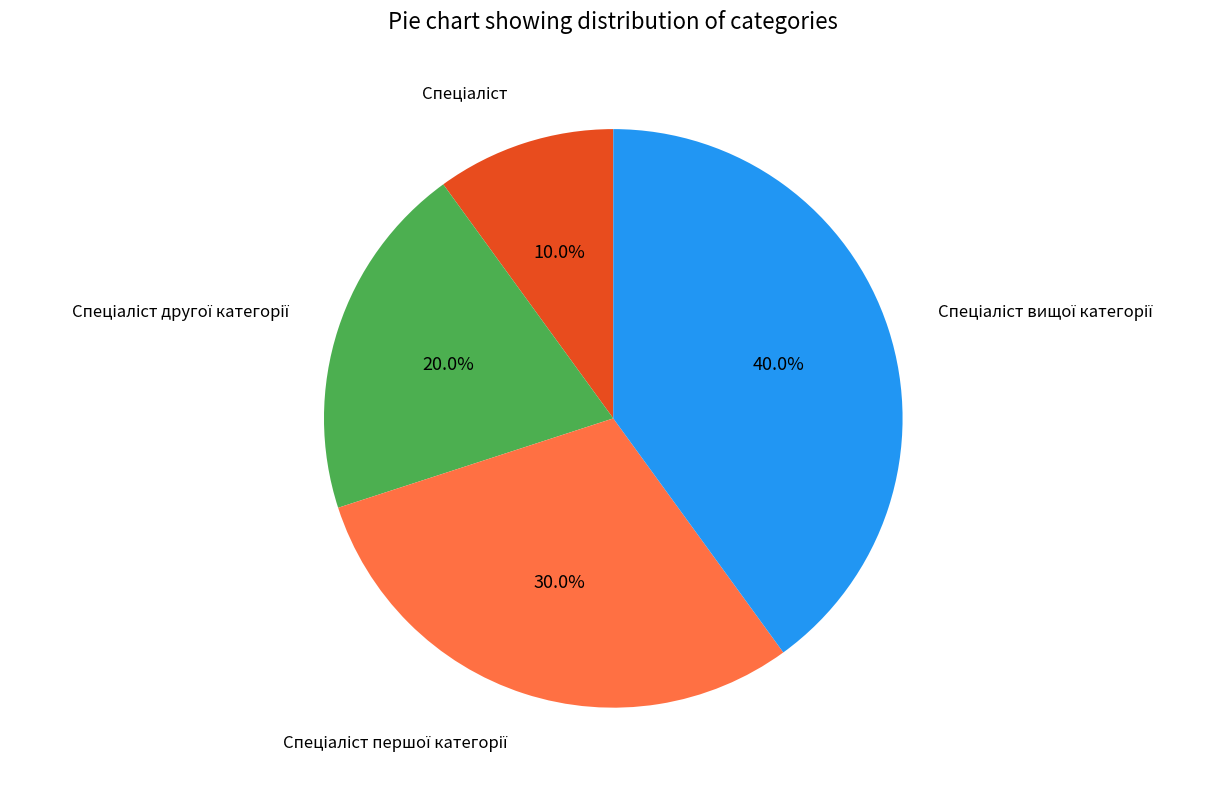

Is there any slice that represents more than half of the pie?

No